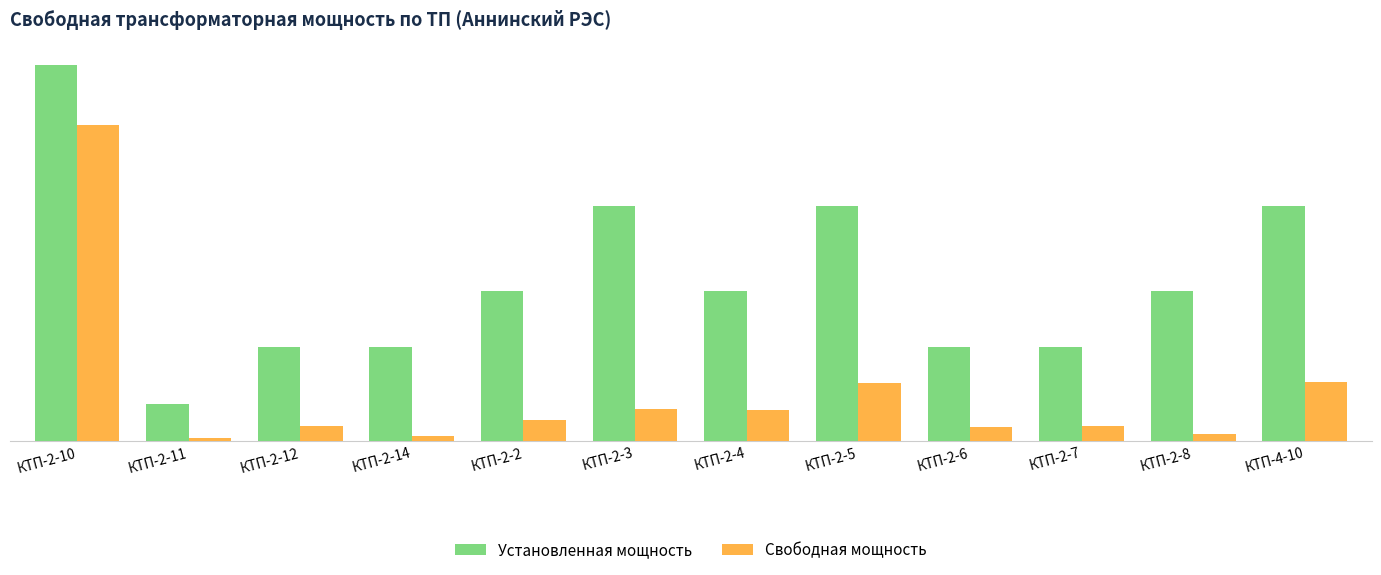

Rank the series at КТП-2-6 from highest to lowest value.

Установленная мощность, Свободная мощность